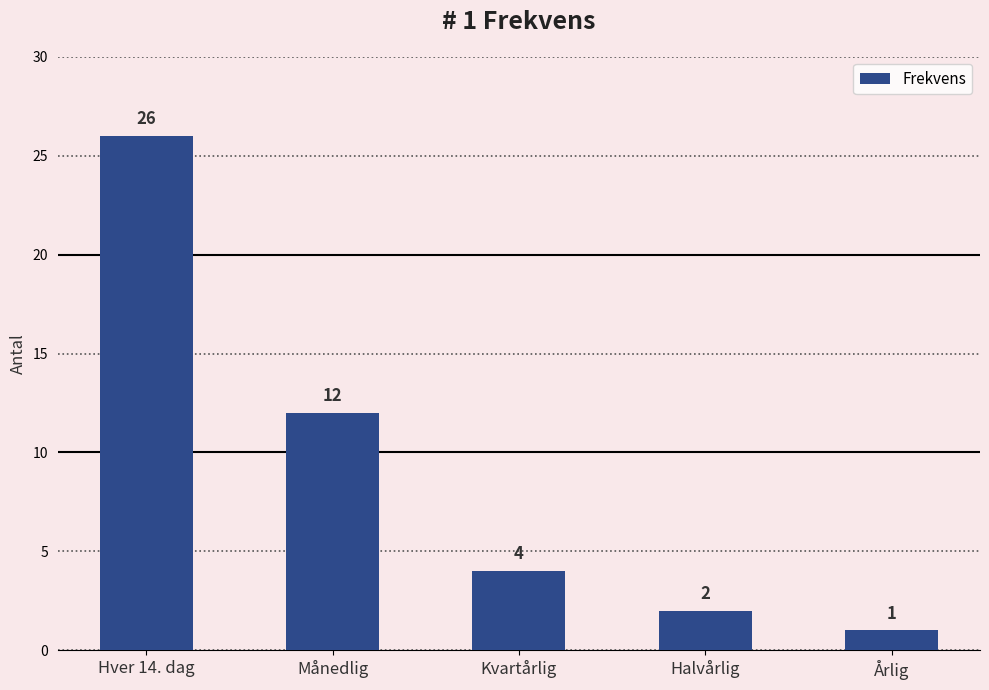

Which has a higher value, Halvårlig or Månedlig?

Månedlig